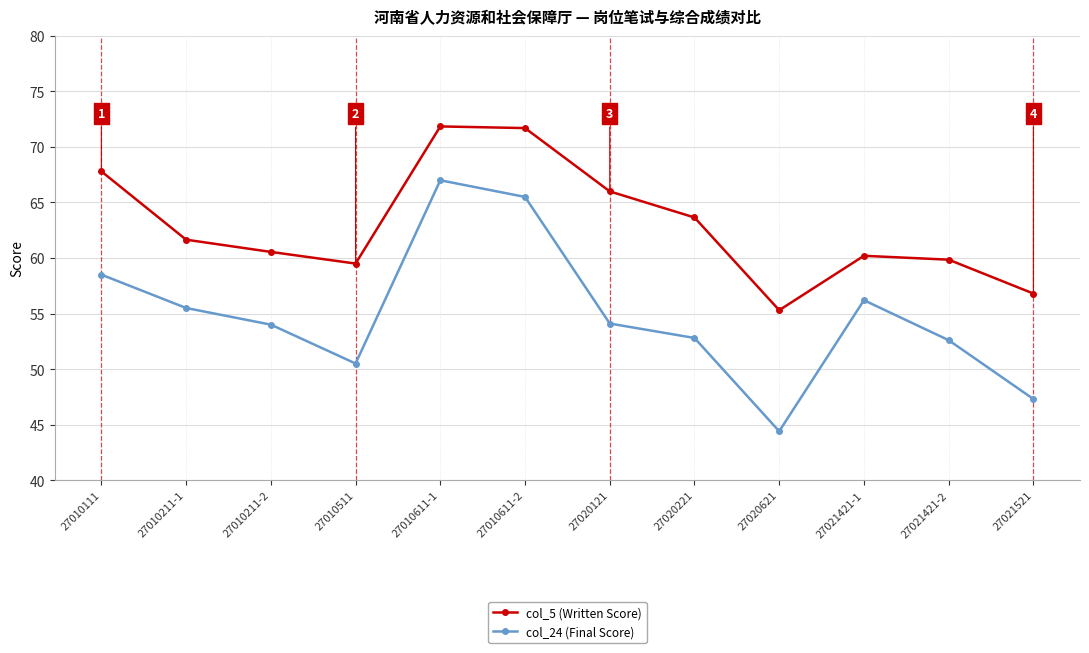

Which category has the lowest value across all series?

27020621